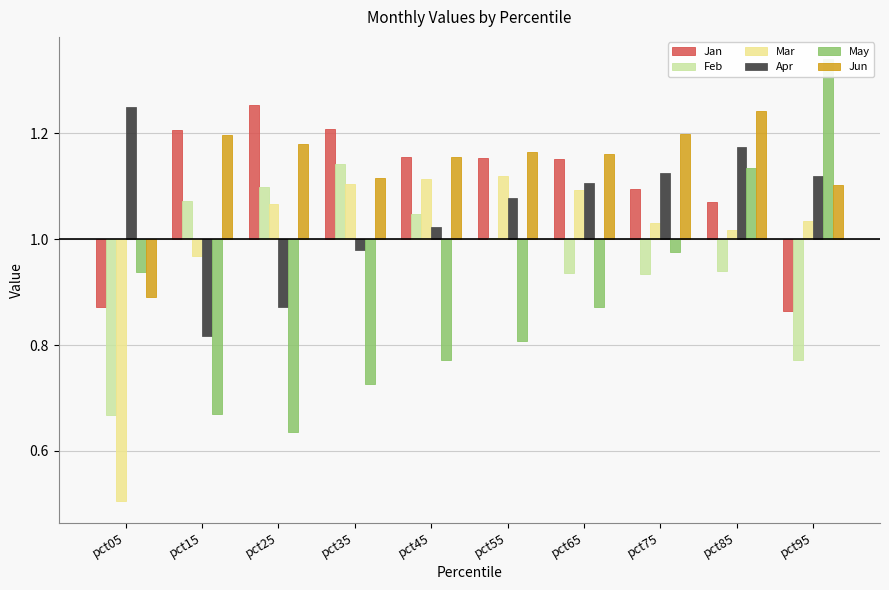

At which category is the sum across all series the highest?

pct85